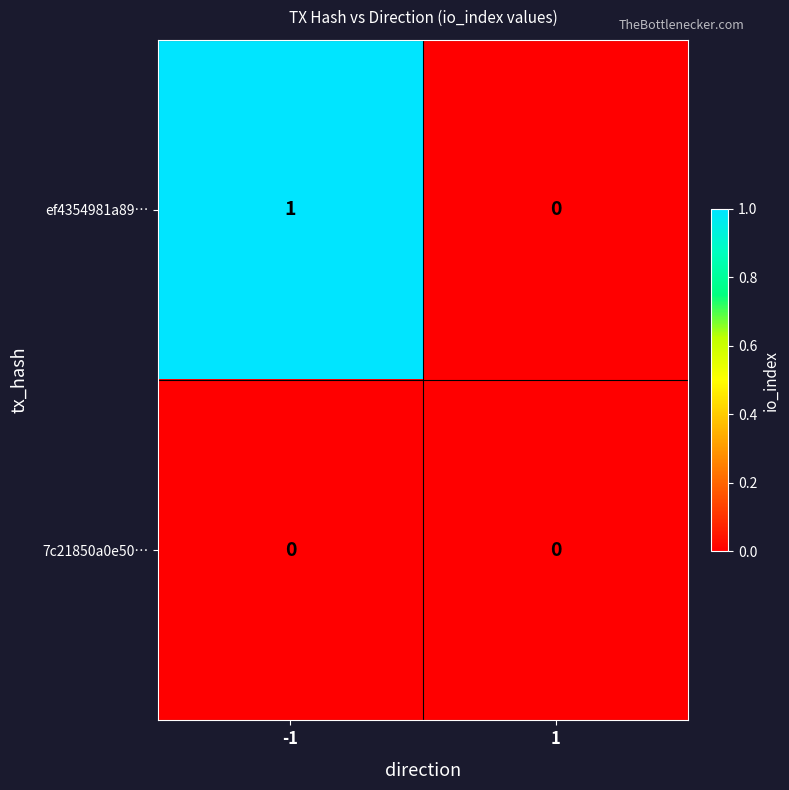

Which series has the largest range (max minus min)?

ef4354981a89…